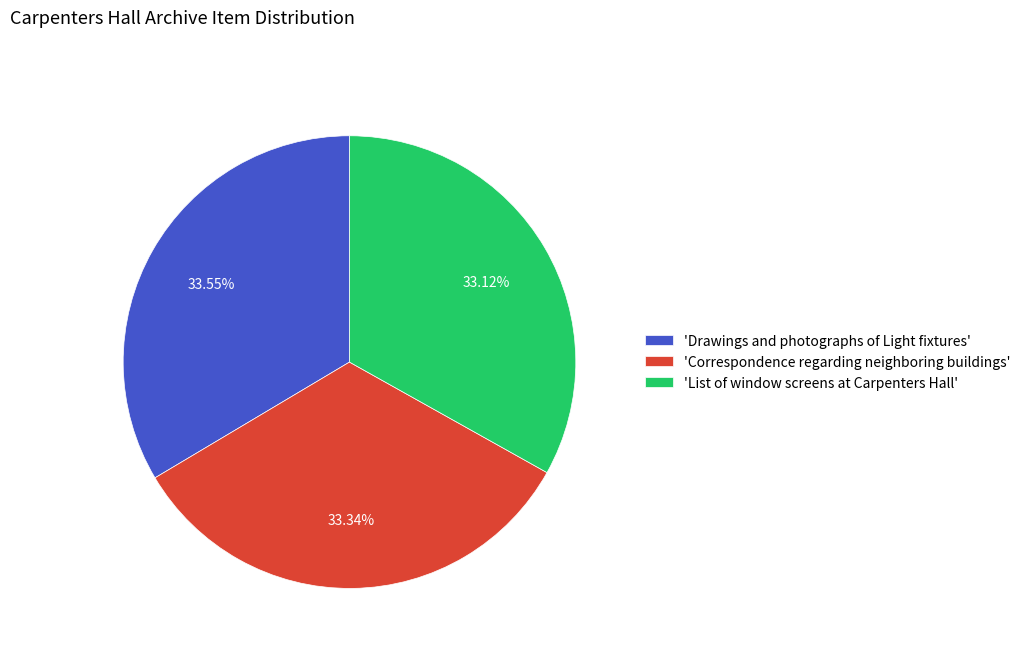

Is 'List of window screens at Carpenters Hall' the majority of the pie?

No